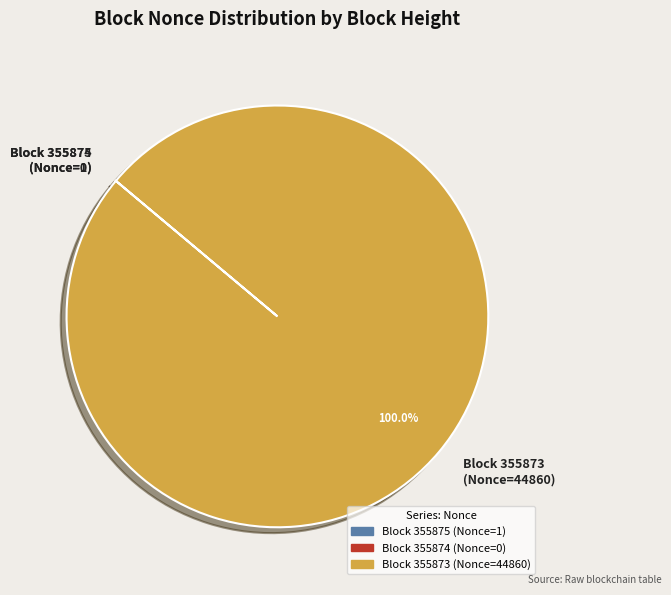

What is the majority slice?

Block 355873 (Nonce=44860)